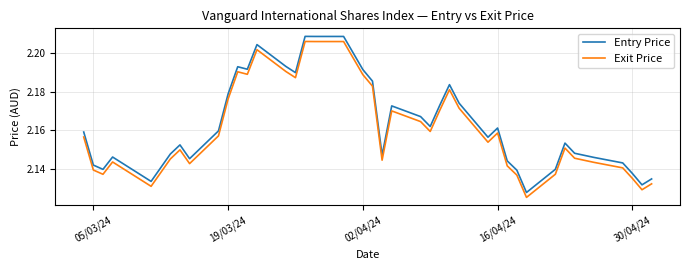

True or false: Exit Price and Entry Price cross at least once.

False